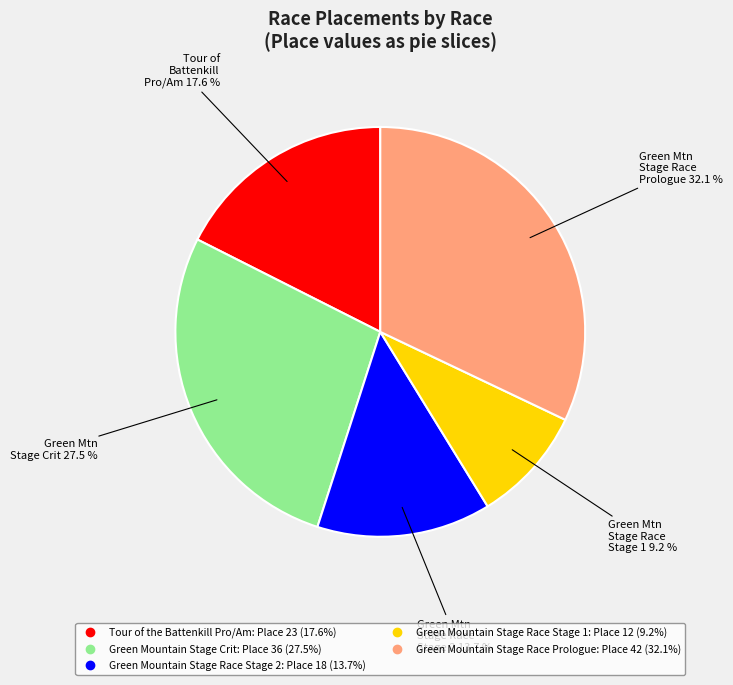

Approximately how many times larger is the value at Tour of the Battenkill Pro/Am compared to Green Mountain Stage Race Stage 2?

1.3